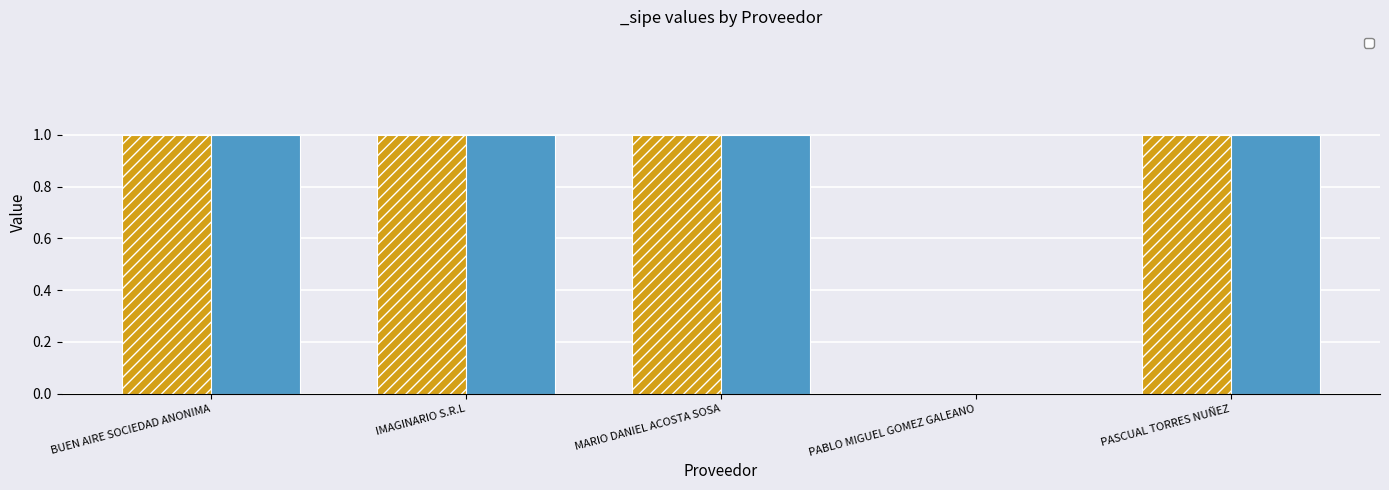

Rank the categories by value from highest to lowest.

BUEN AIRE SOCIEDAD ANONIMA, IMAGINARIO S.R.L, MARIO DANIEL ACOSTA SOSA, PASCUAL TORRES NUÑEZ, PABLO MIGUEL GOMEZ GALEANO